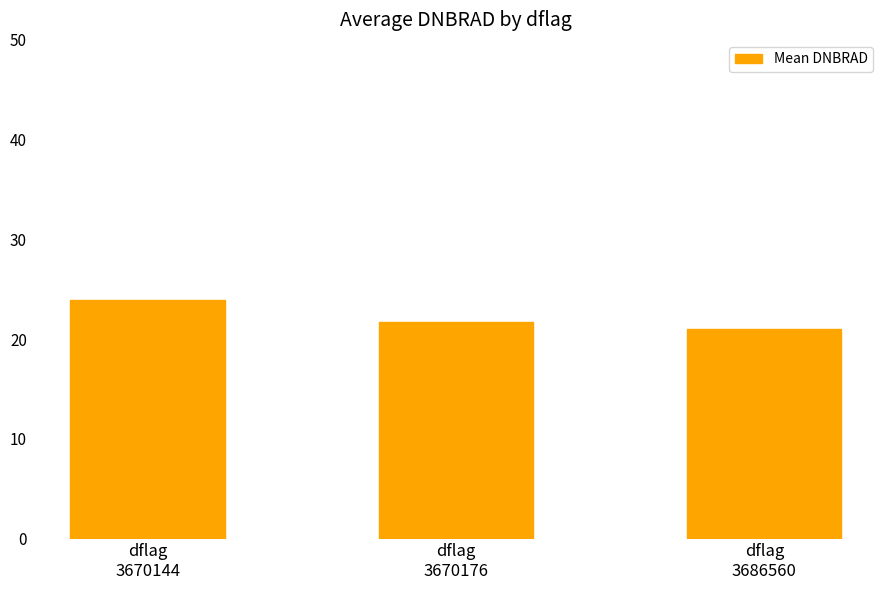

What is the sum of the values at dflag
3670144 and dflag
3686560?

44.9